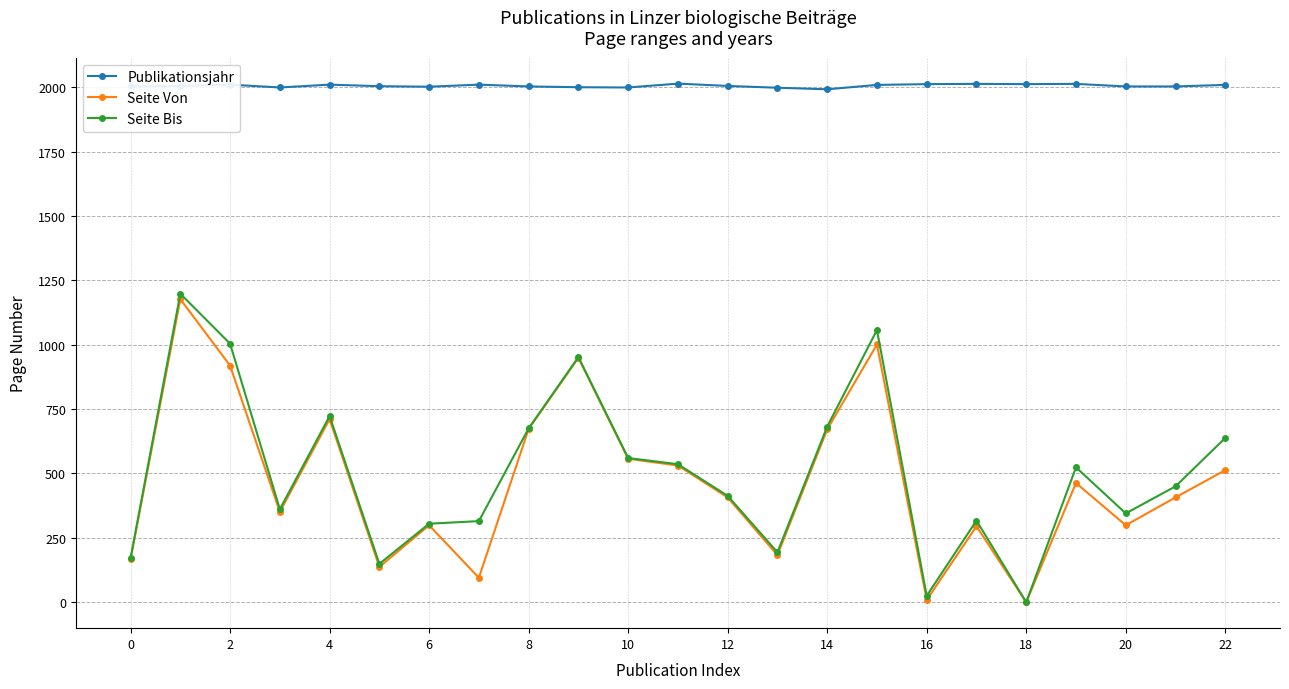

Count the number of data series in this chart.

3